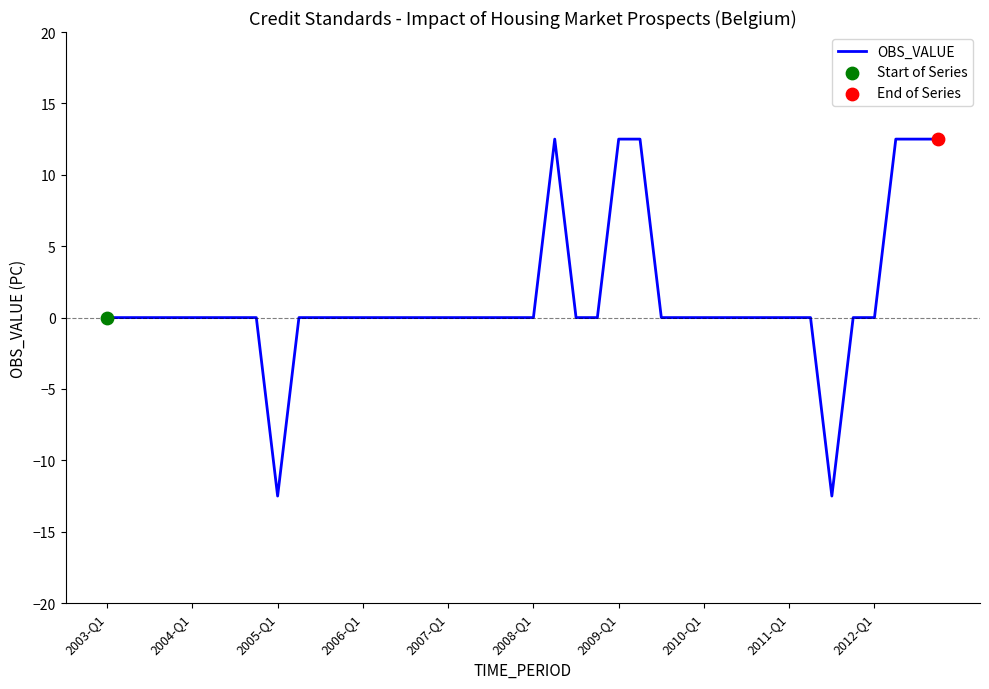

What is the difference between the maximum and minimum values?

25.0